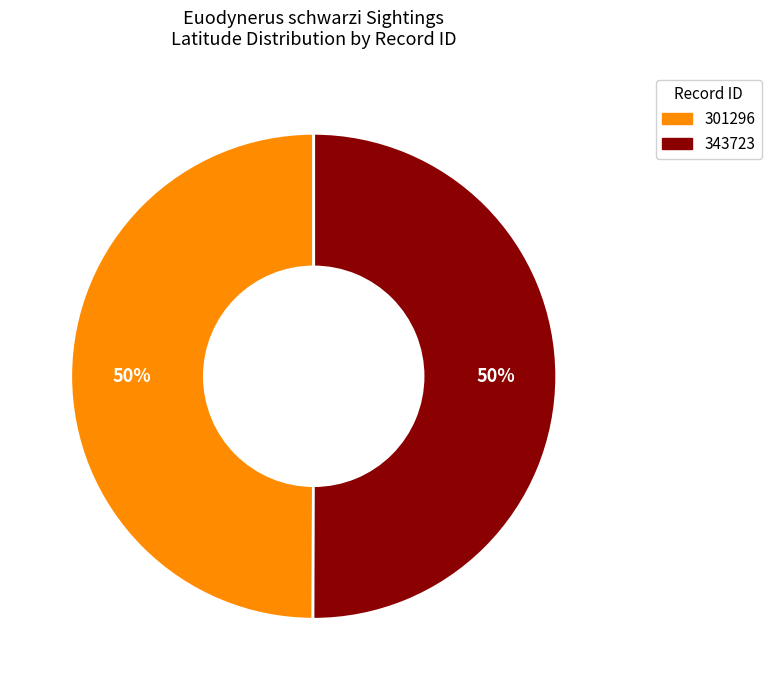

What is the ratio of the value at 343723 to the value at 301296?

1.0